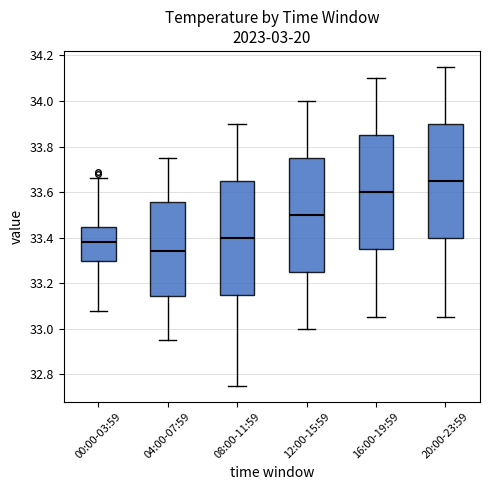

Reading left to right, read every box against the y-axis: the position of its median line, the range the box covers, and the ends of its whiskers. The values are not printed on the chart, so give them approximately, as read against the axis.

00:00-03:59: median 33.38, box 33.30 to 33.44, whiskers 33.08 to 33.66
04:00-07:59: median 33.34, box 33.14 to 33.56, whiskers 32.96 to 33.76
08:00-11:59: median 33.40, box 33.16 to 33.66, whiskers 32.76 to 33.90
12:00-15:59: median 33.50, box 33.26 to 33.76, whiskers 33.00 to 34.00
16:00-19:59: median 33.60, box 33.36 to 33.86, whiskers 33.06 to 34.10
20:00-23:59: median 33.66, box 33.40 to 33.90, whiskers 33.06 to 34.16